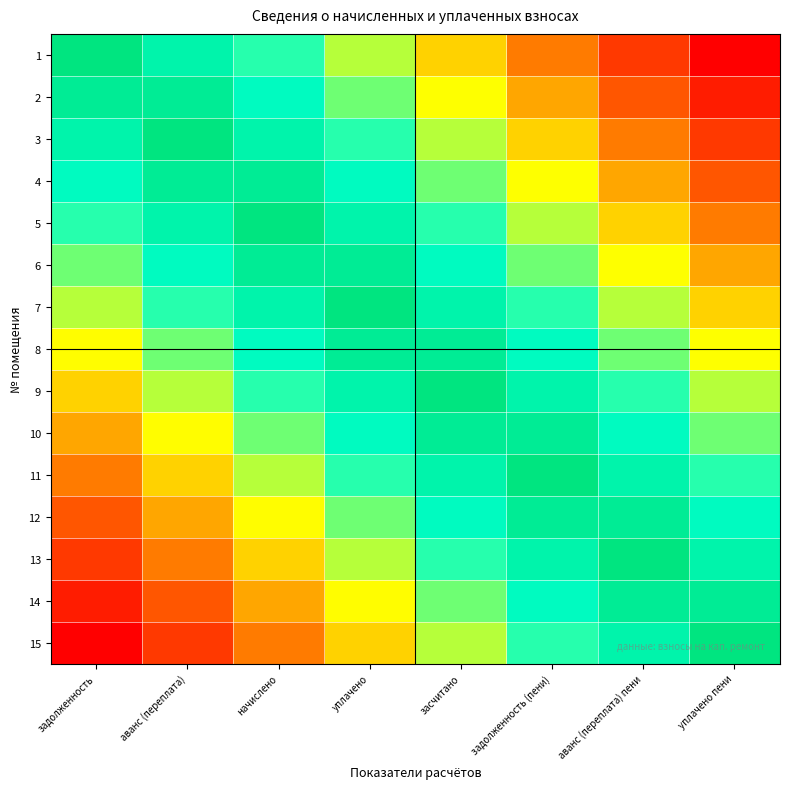

What is the smallest value displayed?

-1.0